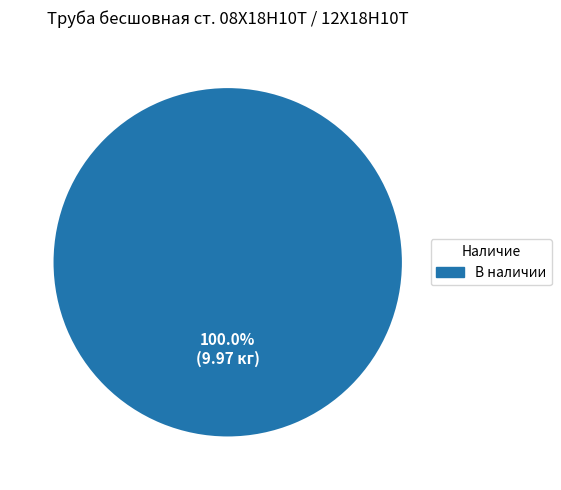

Rank the categories by value from lowest to highest.

В наличии